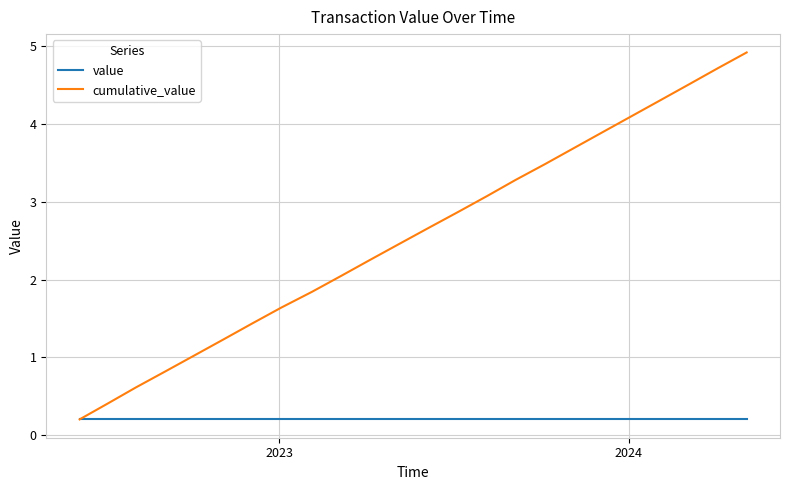

What is the greatest value displayed?

4.9